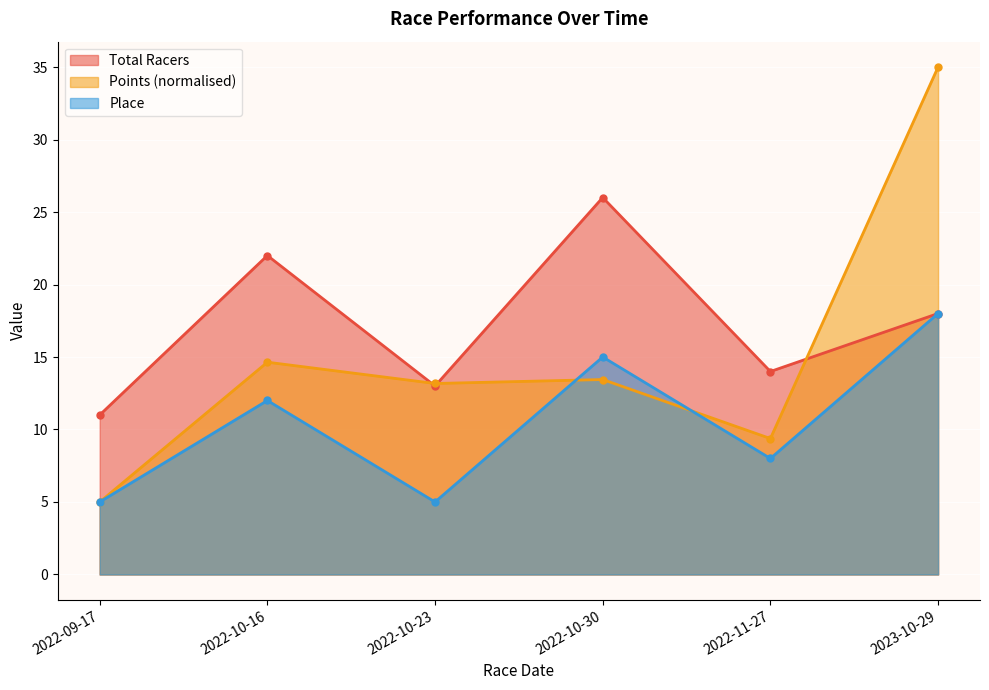

True or false: Points and Place intersect in this chart.

True